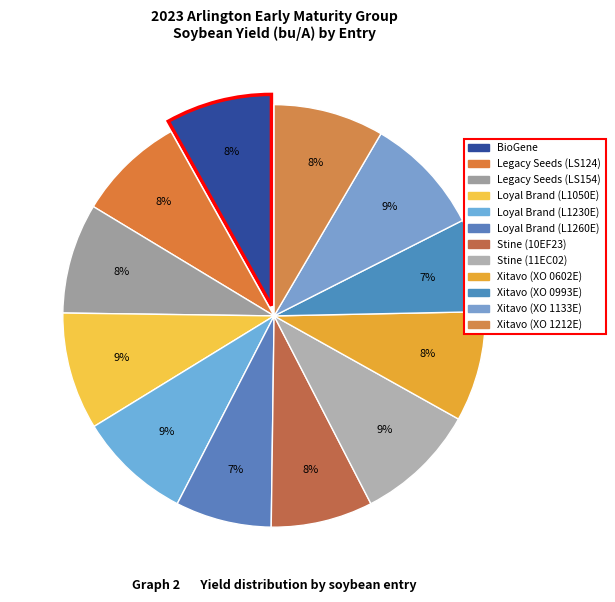

To the nearest percent, what is the average slice percentage?

8%